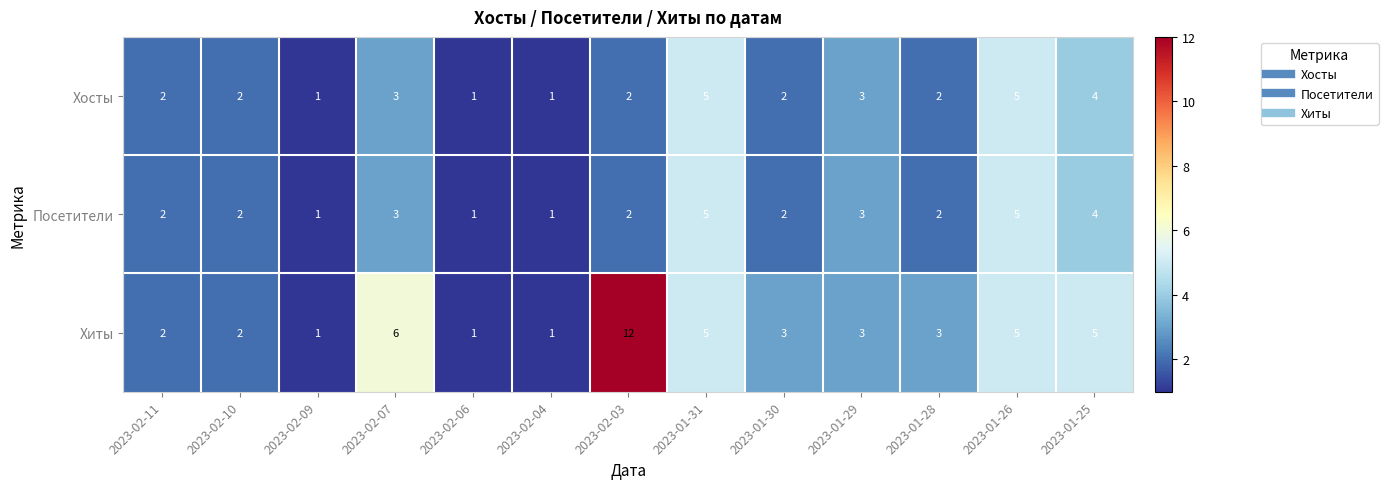

What is the total value across all series at 2023-01-31?

15